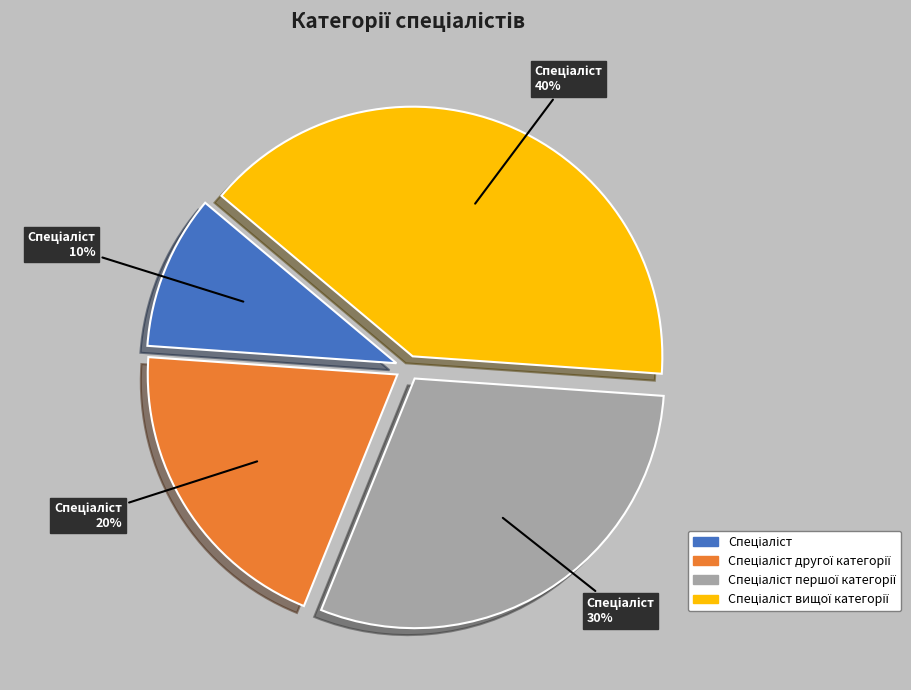

To the nearest percent, what is the difference between the largest and smallest slice percentages?

30%